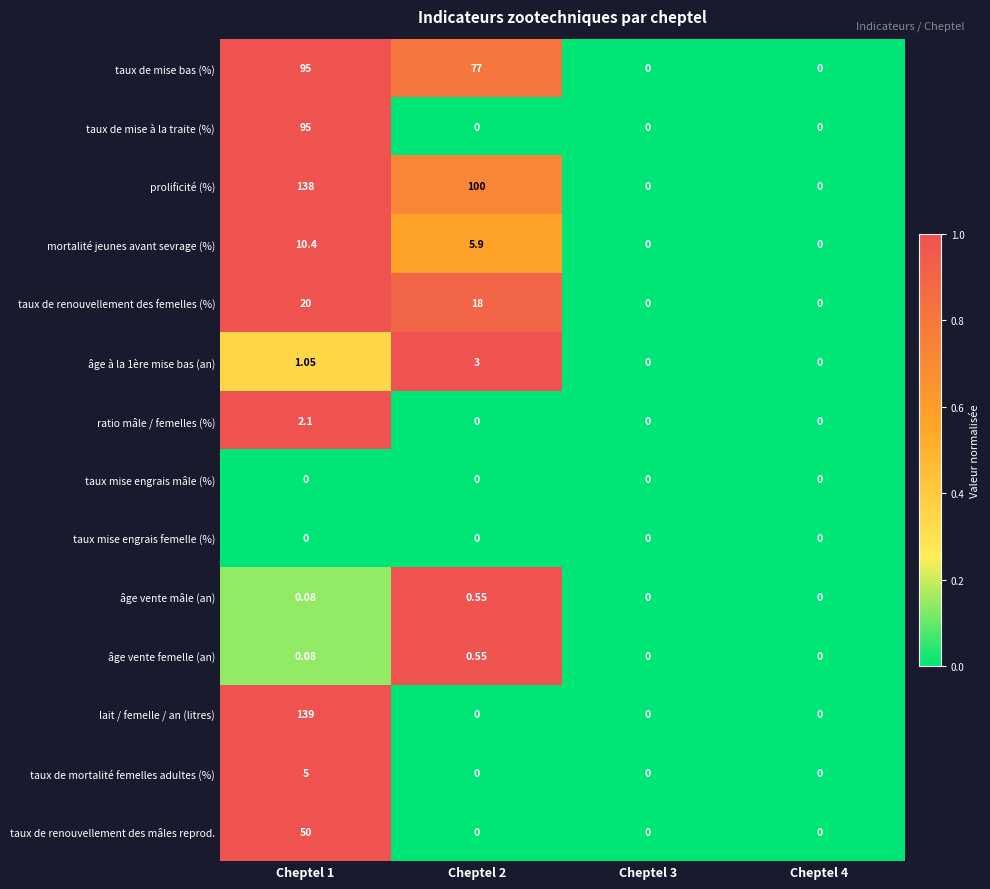

Which series has the widest spread of values?

lait / femelle / an (litres)